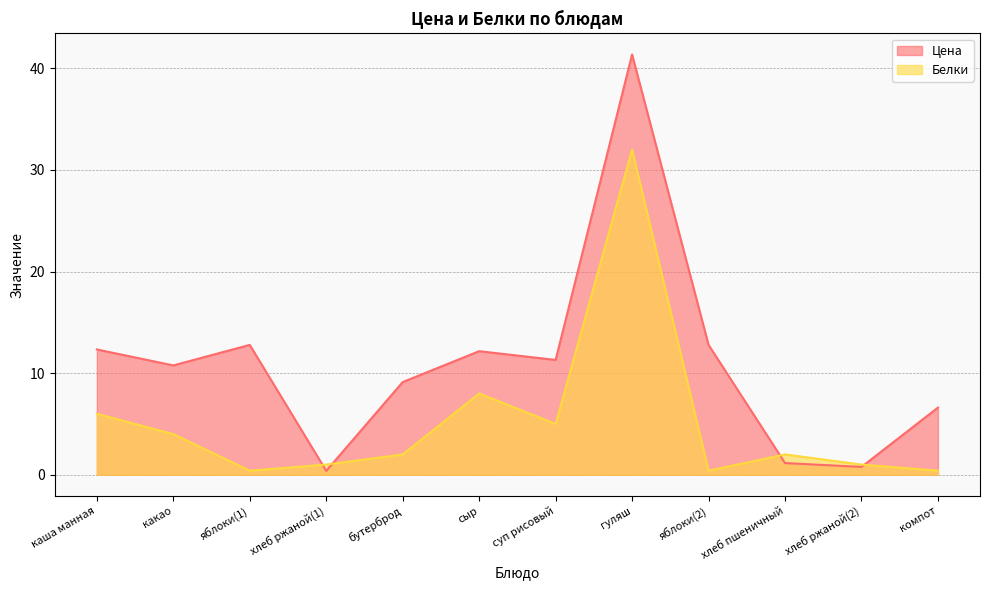

How many lines are shown in the chart?

2